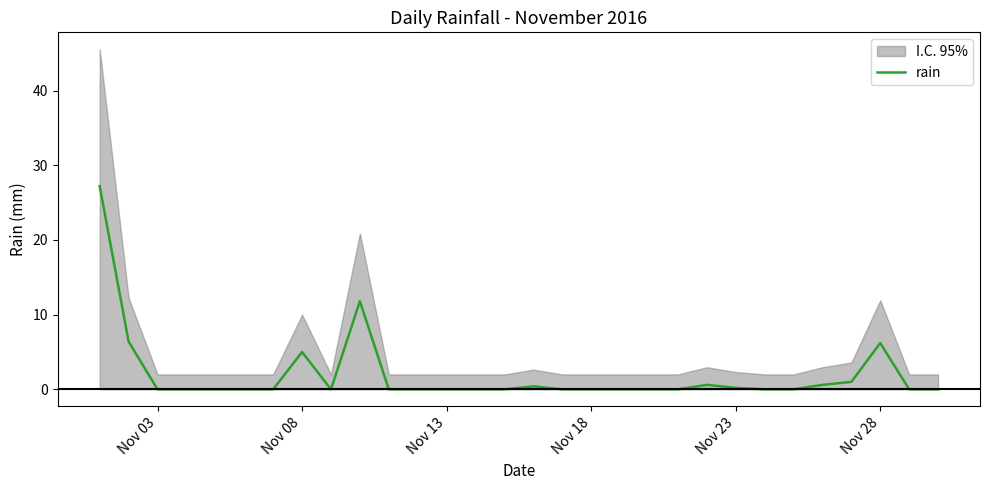

What is the average value?

2.0